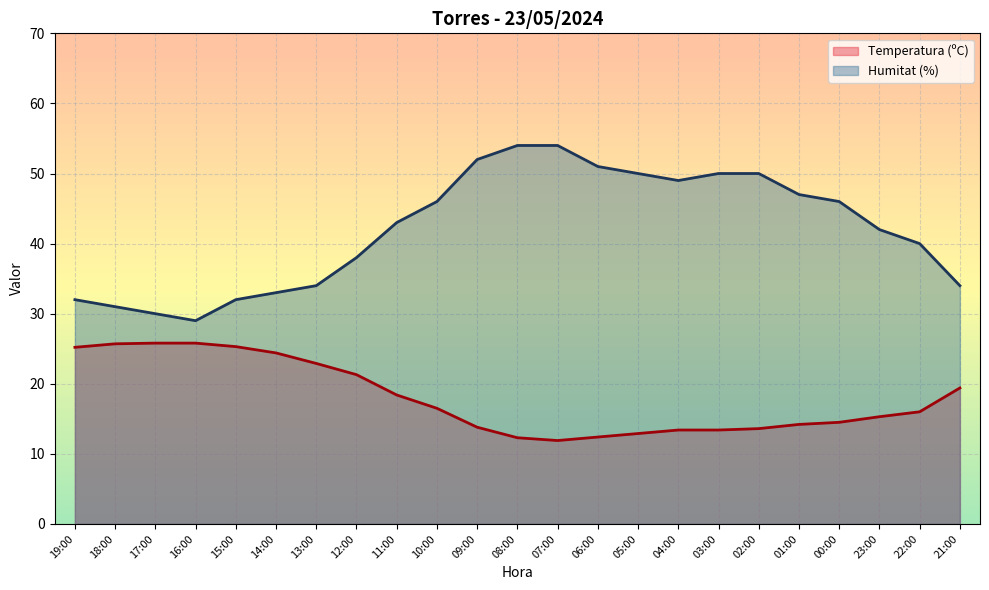

How many values in the Humitat (%) series exceed 43?

11